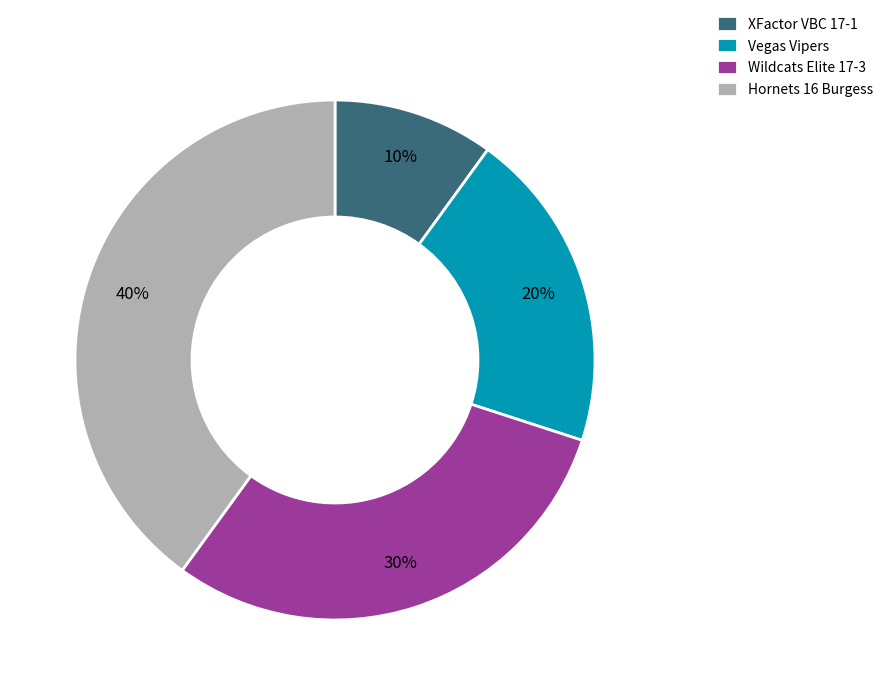

Between Vegas Vipers and XFactor VBC 17-1, which is larger?

Vegas Vipers